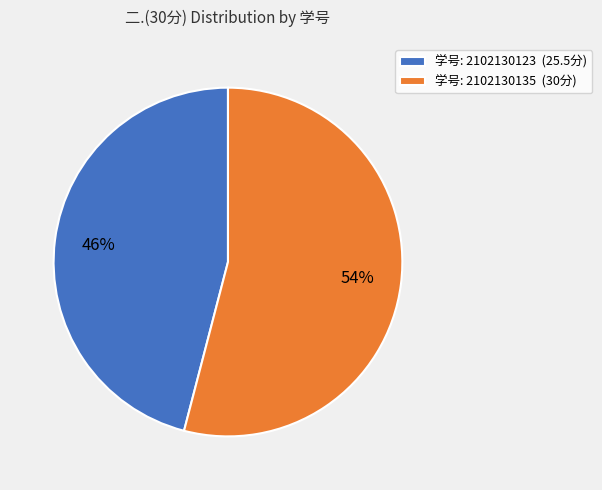

How many segments does this pie chart have?

2